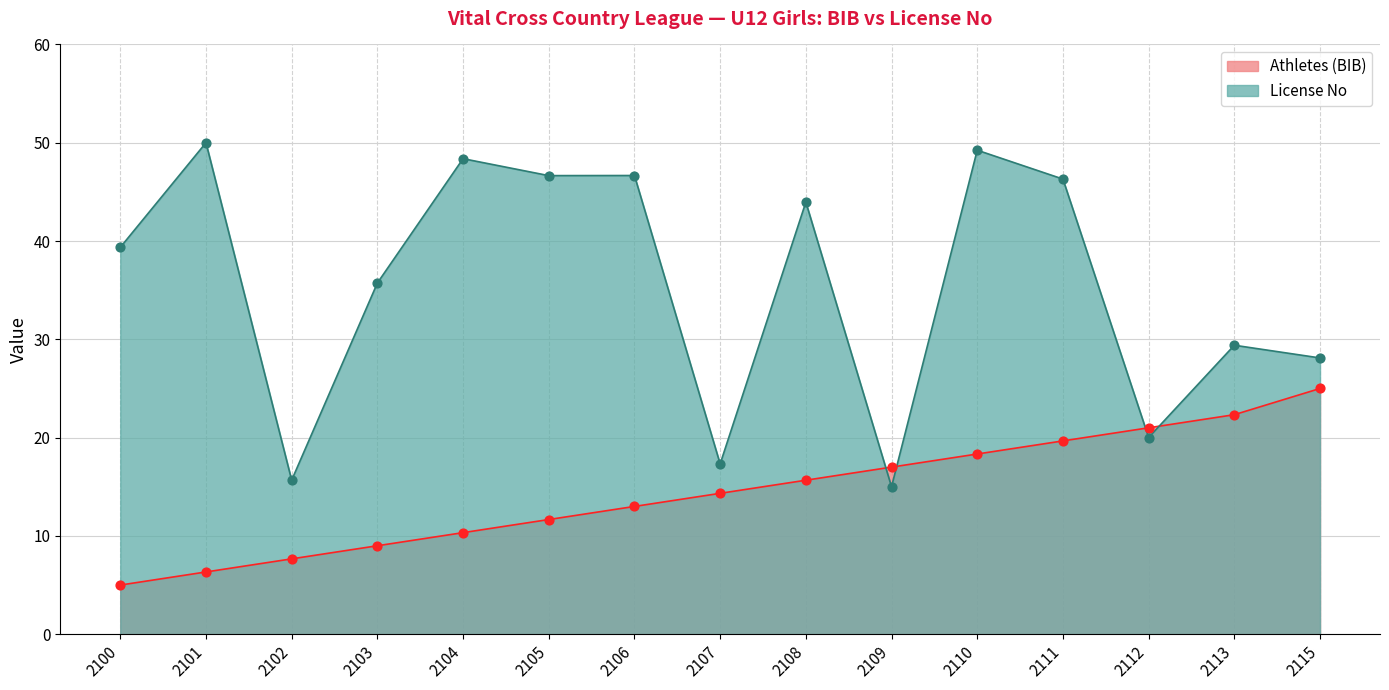

What is the total value across all series at 2100?

44.4